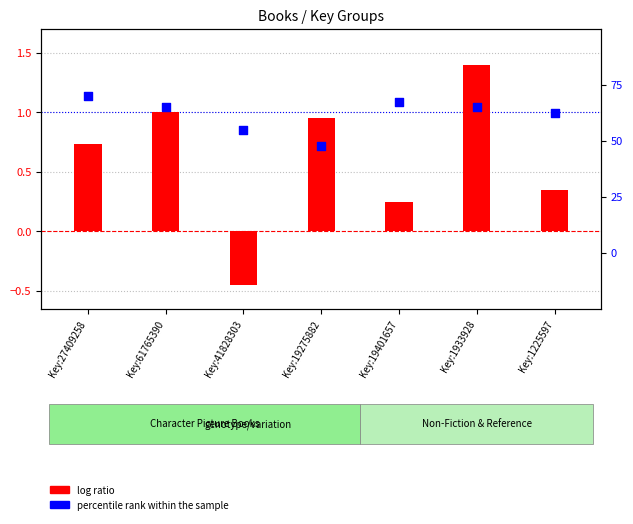

Which series has the largest total across all categories?

percentile rank within the sample